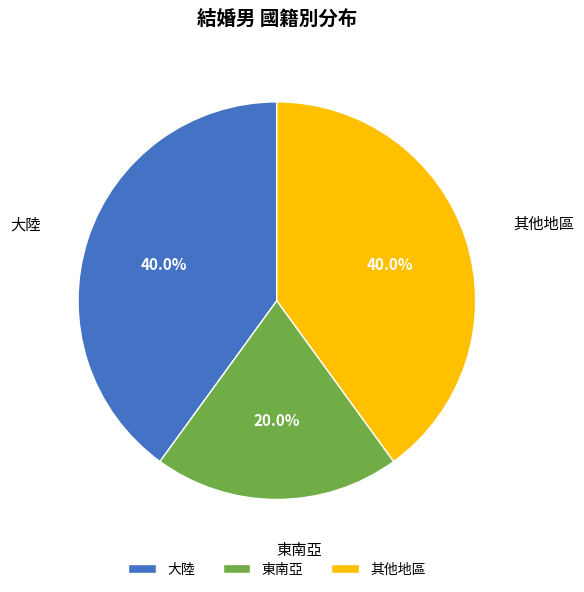

What portion of the pie excludes 東南亞?

80.0%